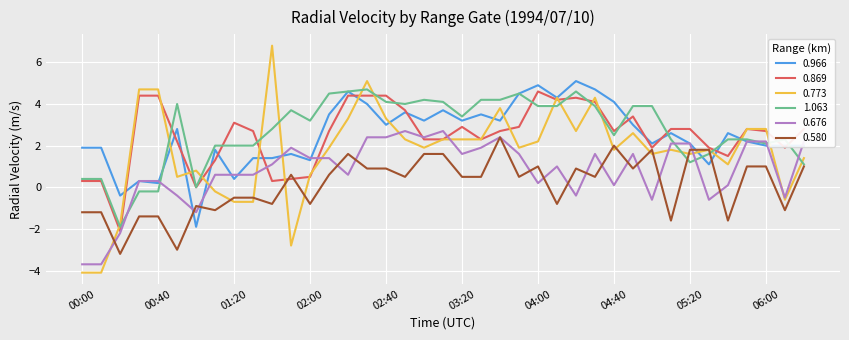

Which series has the widest spread of values?

0.773